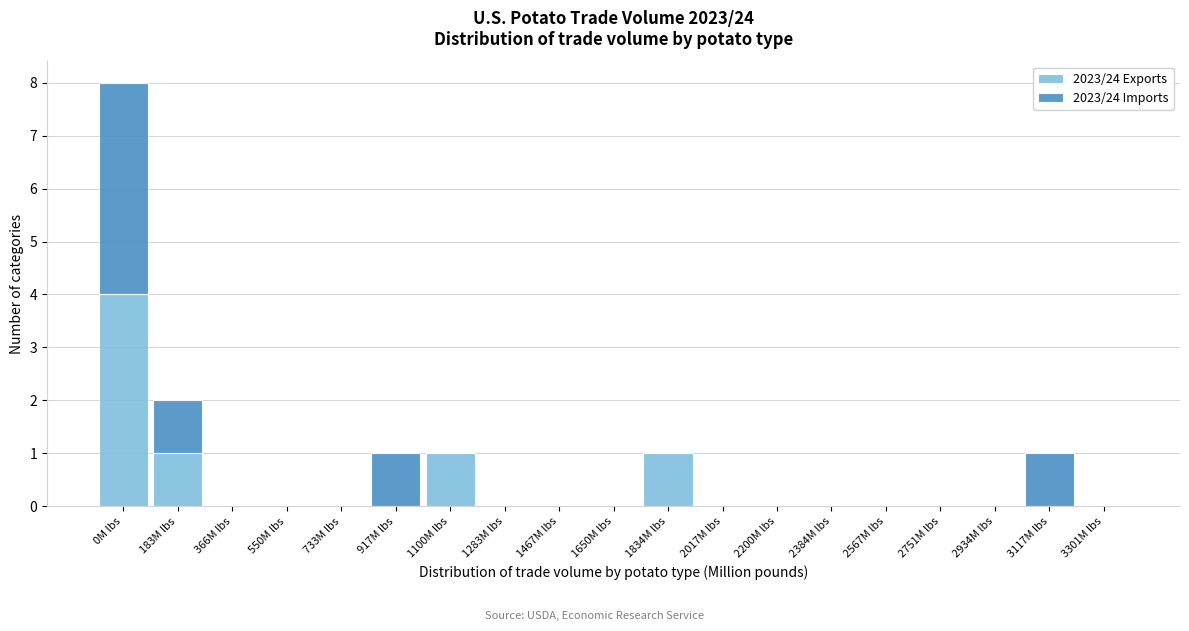

Is it true that 2023/24 Exports equals 0 at 2567M lbs?

True